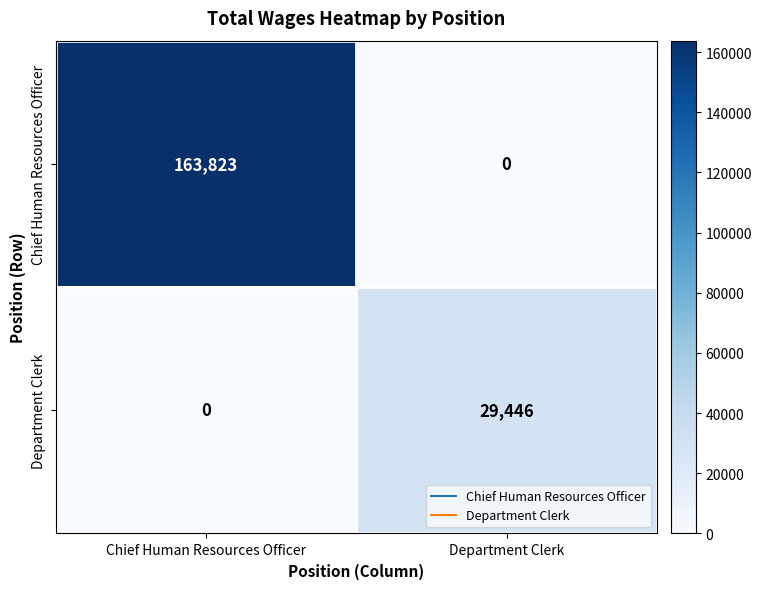

What is the total value across all series at Chief Human Resources Officer?

163823